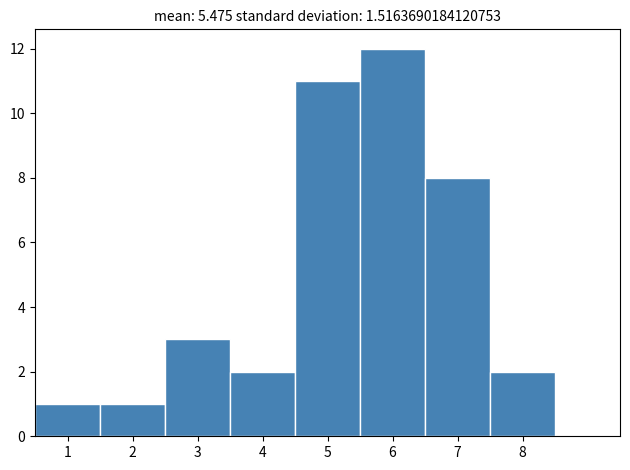

Reading left to right, transcribe this chart: for each bar, give the range it covers on the x-axis and its height. The values are not printed on the chart, so give them approximately, as read against the axis.

0.5 to 1.5: 1
1.5 to 2.5: 1
2.5 to 3.5: 3
3.5 to 4.5: 2
4.5 to 5.5: 11
5.5 to 6.5: 12
6.5 to 7.5: 8
7.5 to 8.5: 2